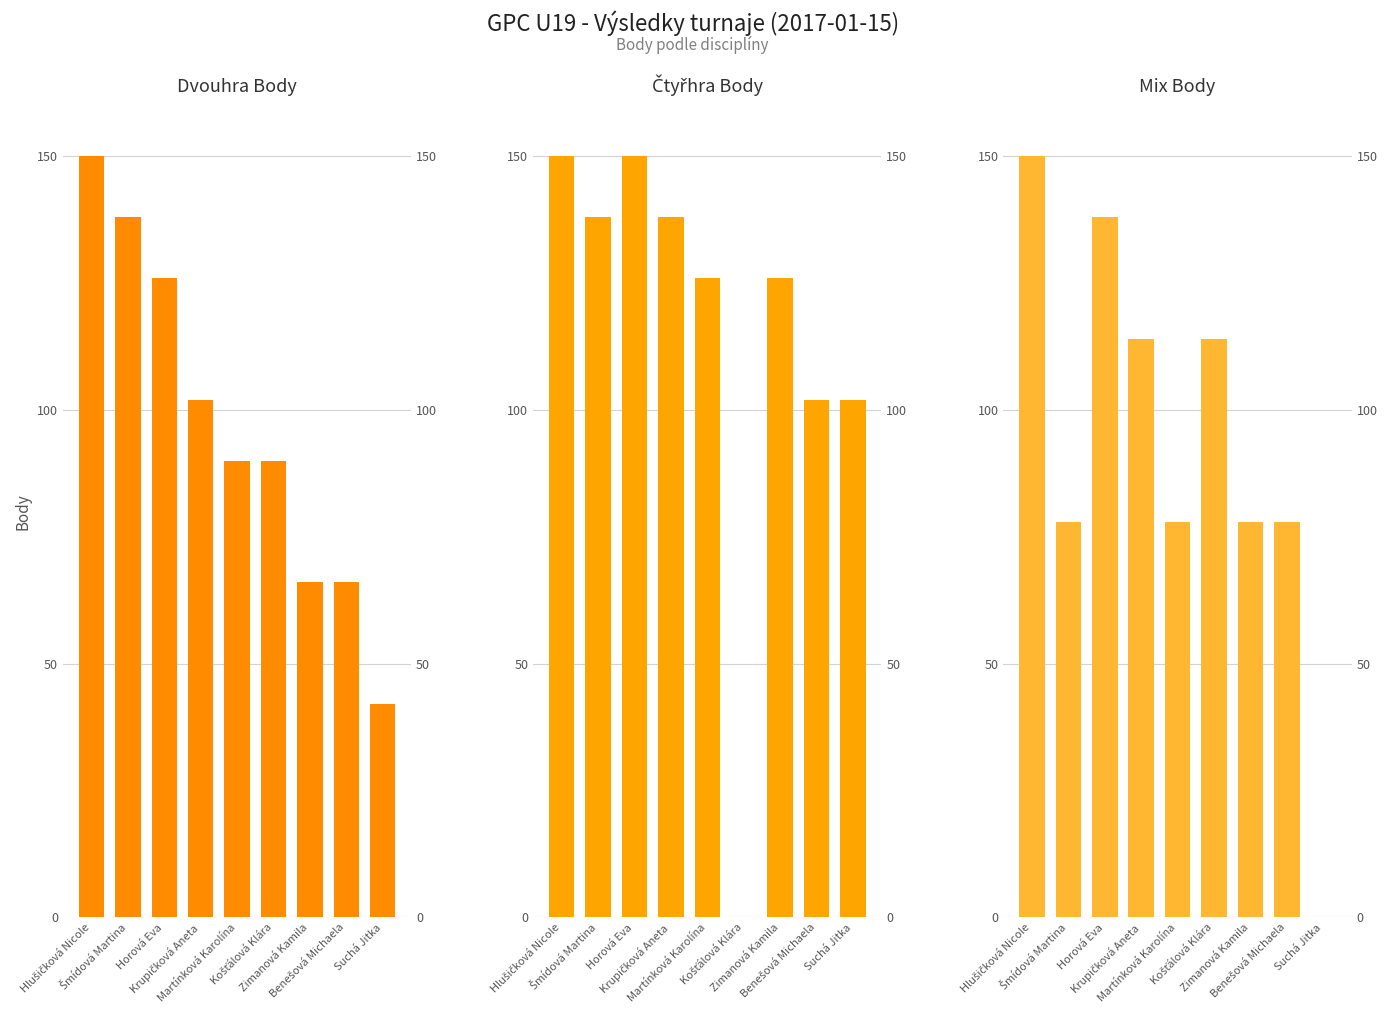

What is the sum of all Dvouhra Body values?

870